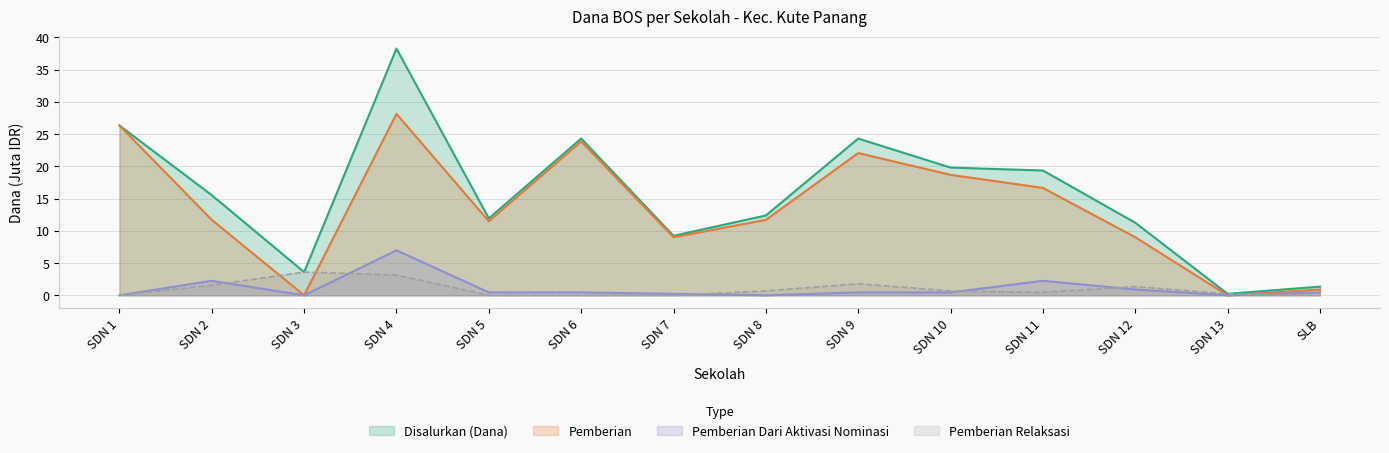

What is the maximum value for Pemberian Dari Aktivasi Nominasi?

7.0